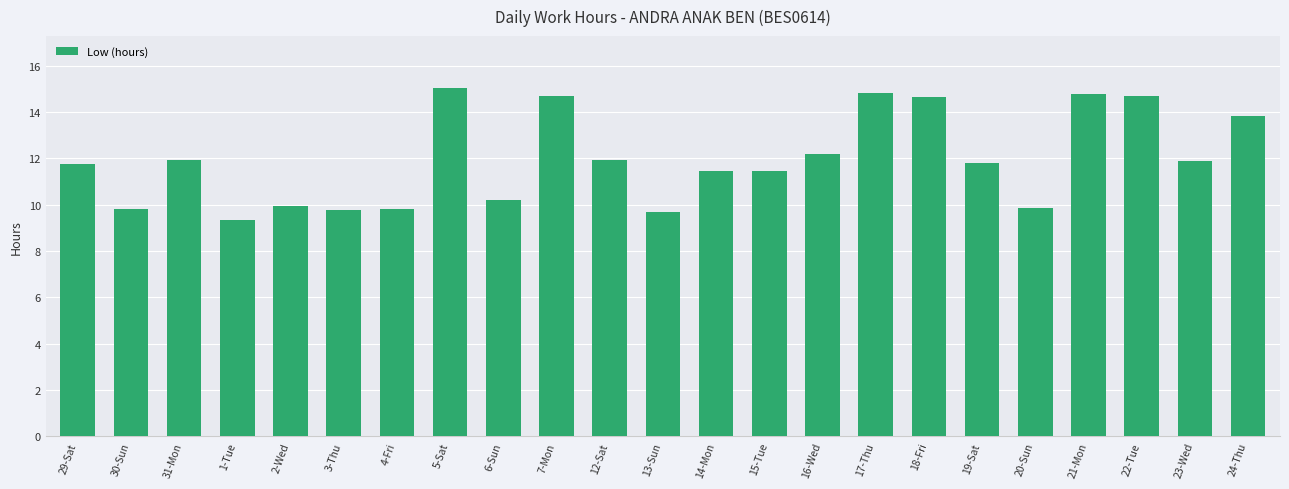

The chart shows a value of 9.7 at 18-Fri. True or false?

False